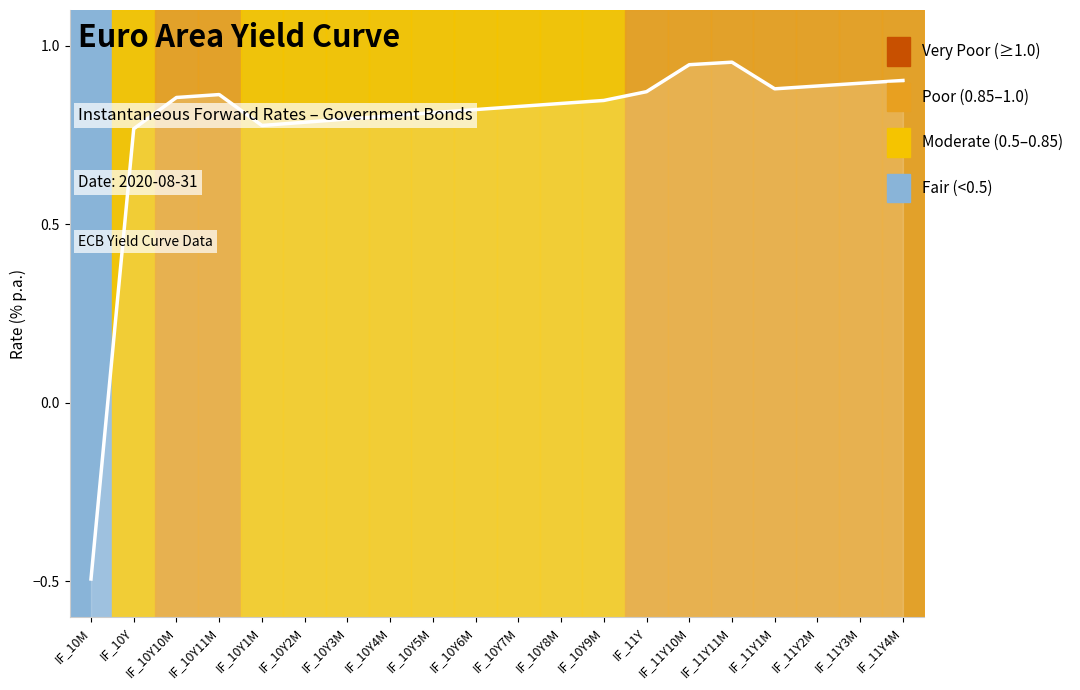

List the labels in order of value, largest first.

IF_11Y11M, IF_11Y10M, IF_11Y4M, IF_11Y3M, IF_11Y2M, IF_11Y1M, IF_11Y, IF_10Y11M, IF_10Y10M, IF_10Y9M, IF_10Y8M, IF_10Y7M, IF_10Y6M, IF_10Y5M, IF_10Y4M, IF_10Y3M, IF_10Y2M, IF_10Y1M, IF_10Y, IF_10M